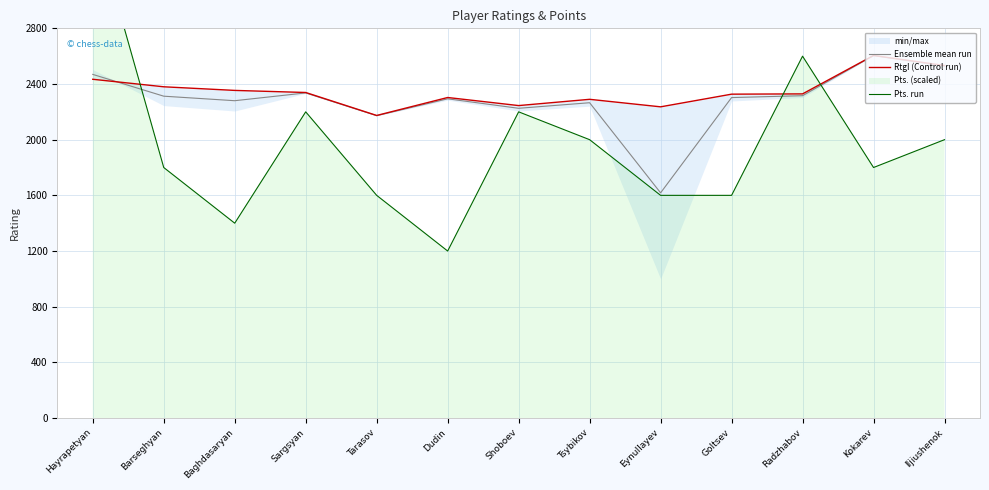

What is the minimum value for Ensemble mean run?

1618.0